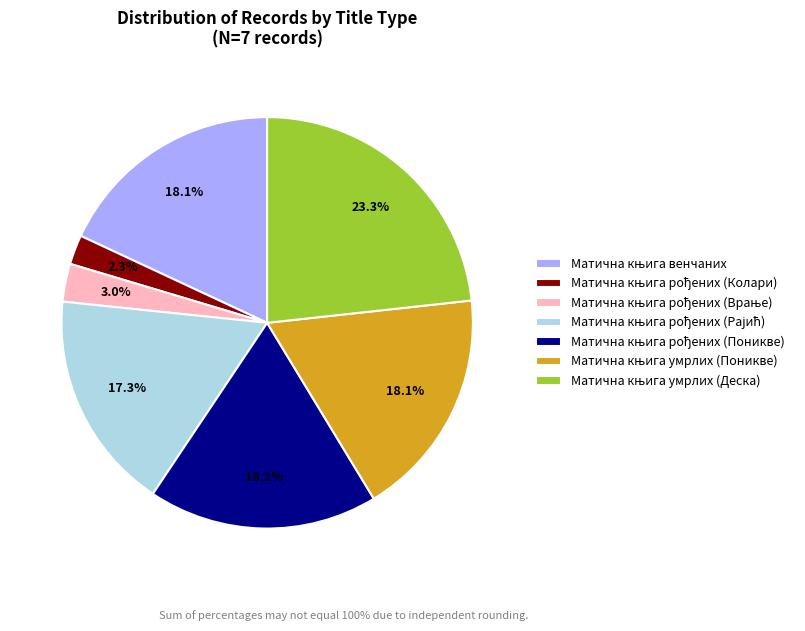

Is there any slice that represents more than half of the pie?

No